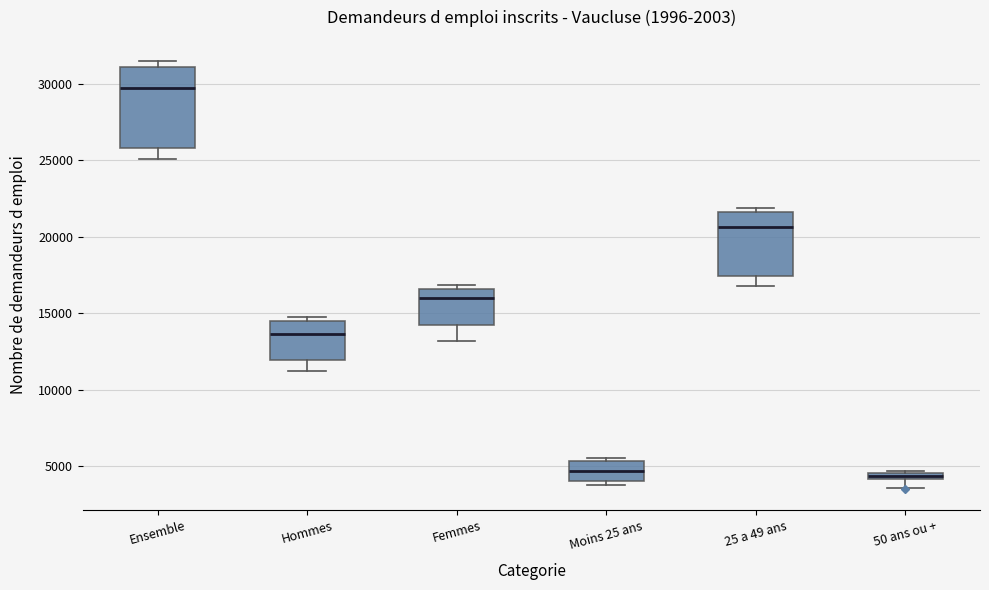

Where does the median line of the box for Femmes sit on the y-axis? The values are not printed on the chart, so give them approximately, as read against the axis.

16000